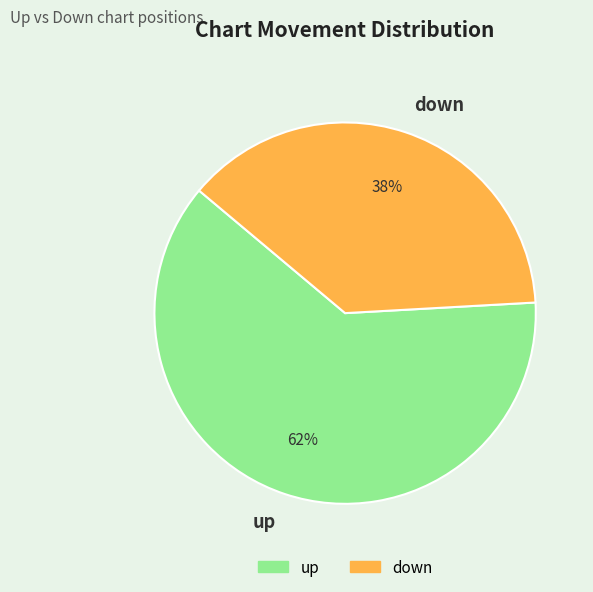

How many segments does this pie chart have?

2